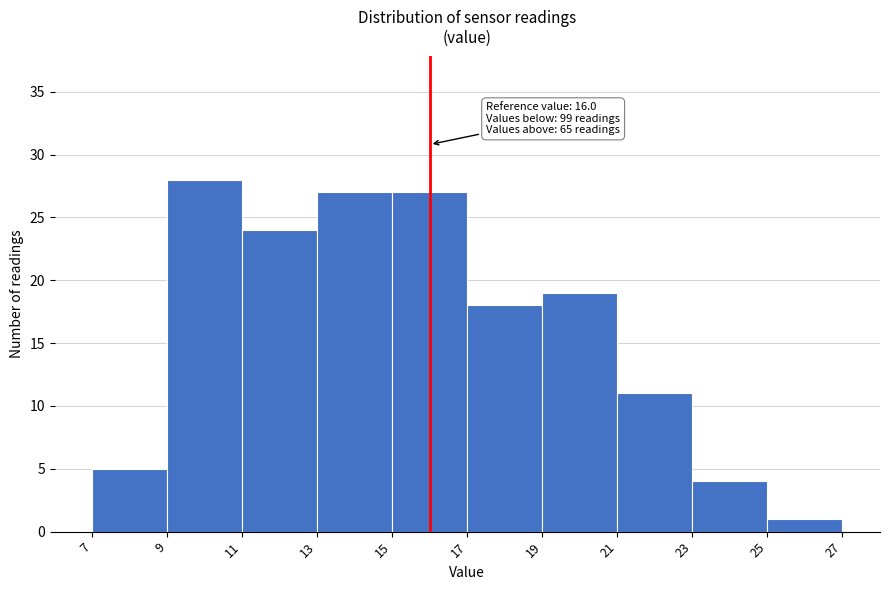

Over which range of the x-axis is the bar tallest?

9 to 11